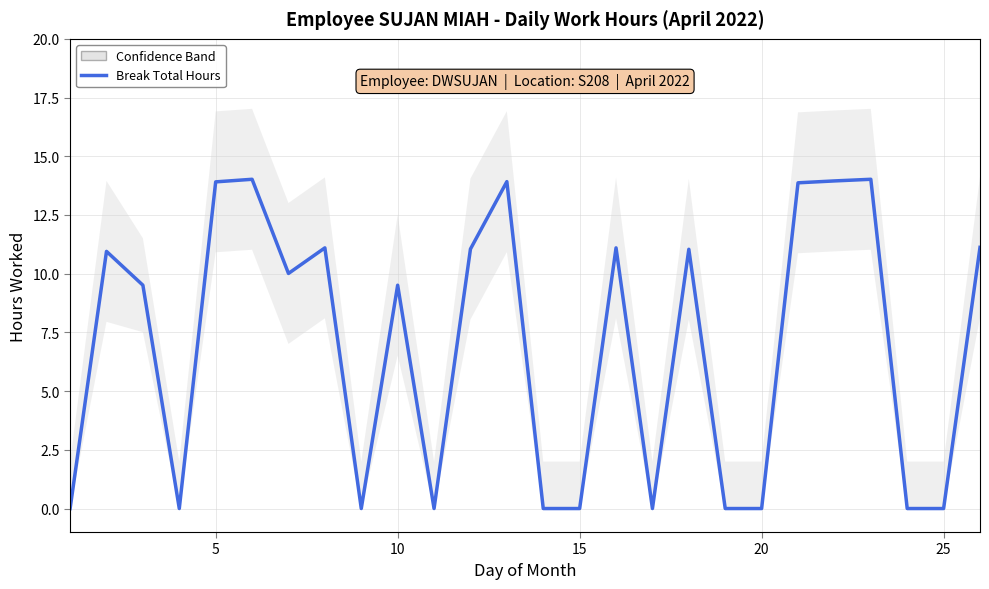

Reading left to right, transcribe all the data shown in this chart.

0.0	10.9	9.5	0.0	13.9	14.0	10.0	11.1	0.0	9.5	0.0	11.1	13.9	0.0	0.0	11.1	0.0	11.0	0.0	0.0	13.9	13.9	14.0	0.0	0.0	11.1